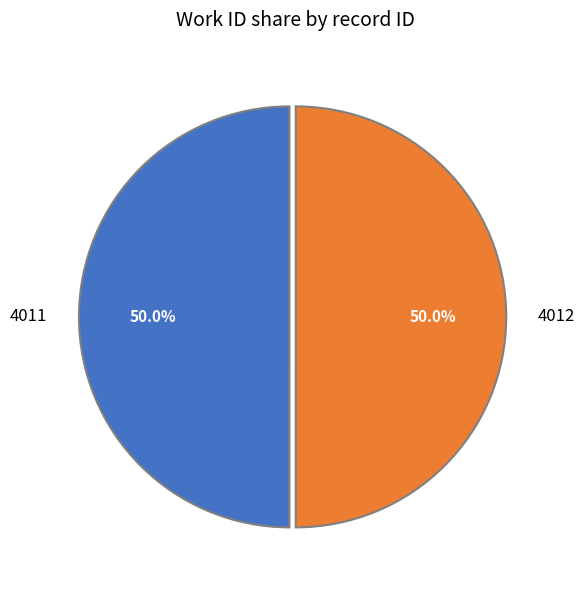

Is it true that 4012 is 44% of the pie?

False